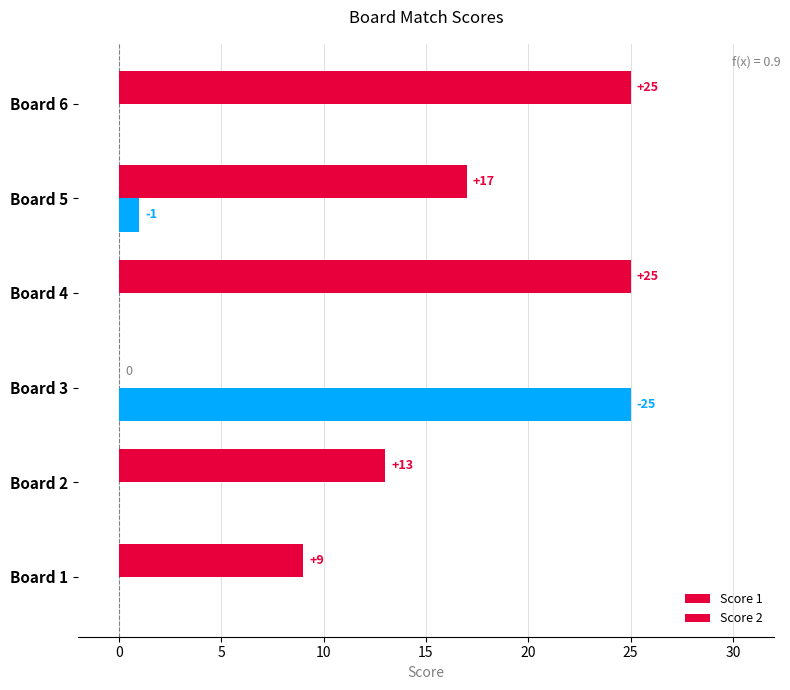

How many data points does each series have?

6